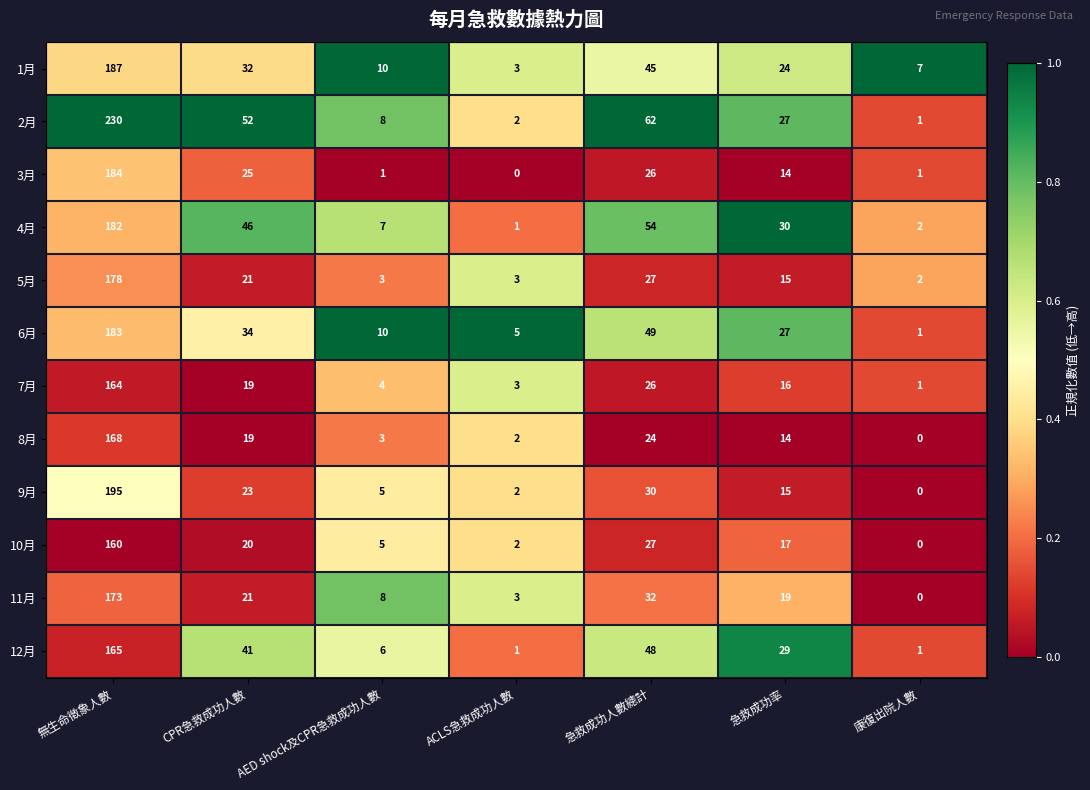

True or false: 2月 has a value of 8 at AED shock及CPR急救成功人數.

True